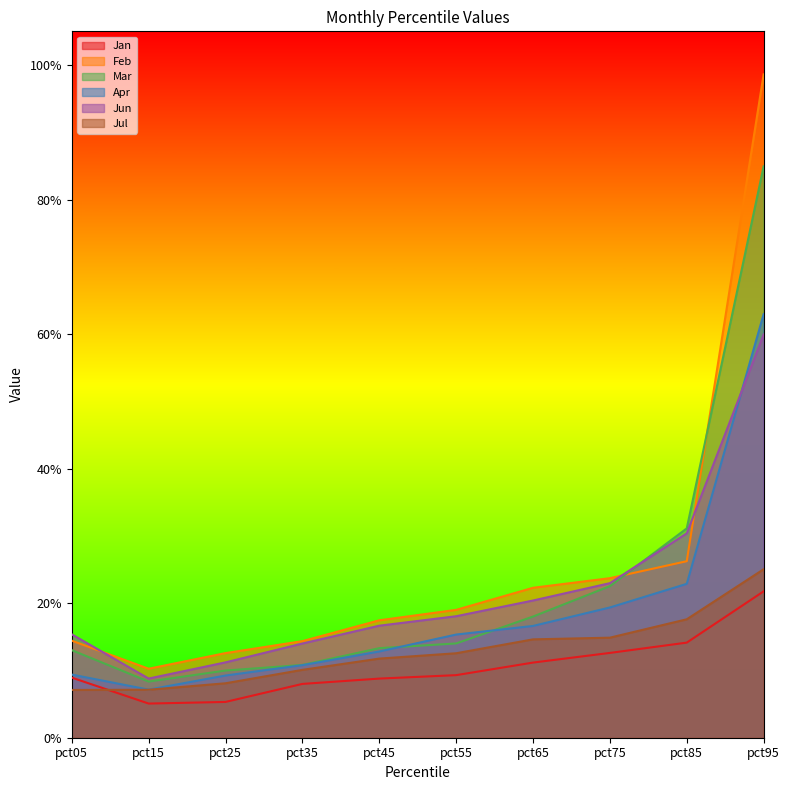

What is the value of the Apr point at the 5th from the left?

0.1